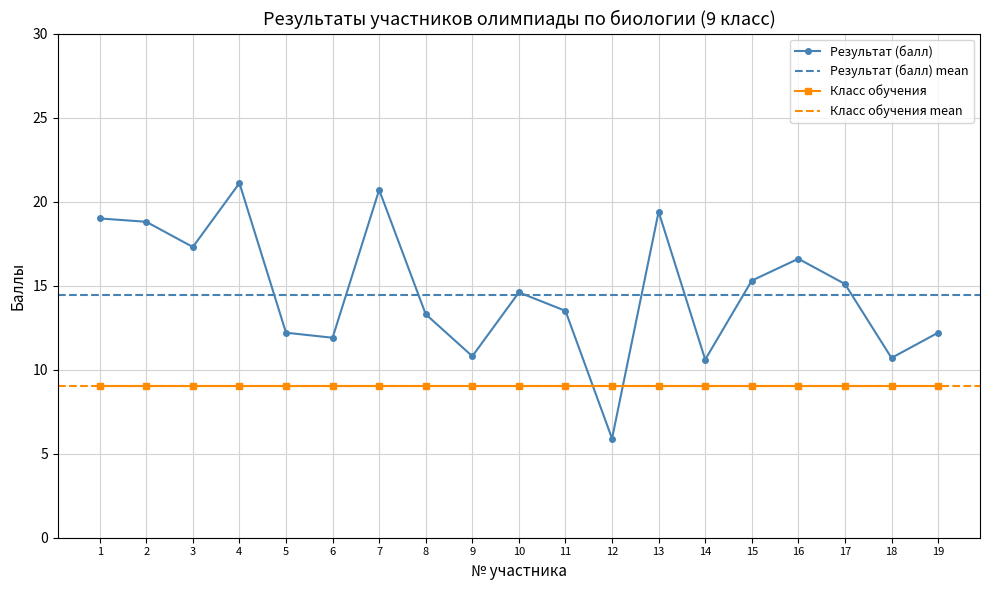

Is it true that the value at 19 is 12.2?

True